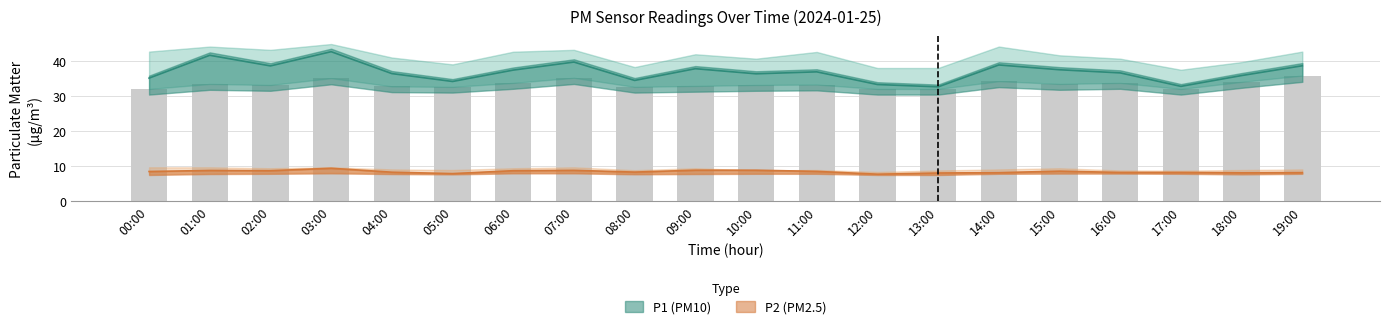

Which series has the largest total across all categories?

P1